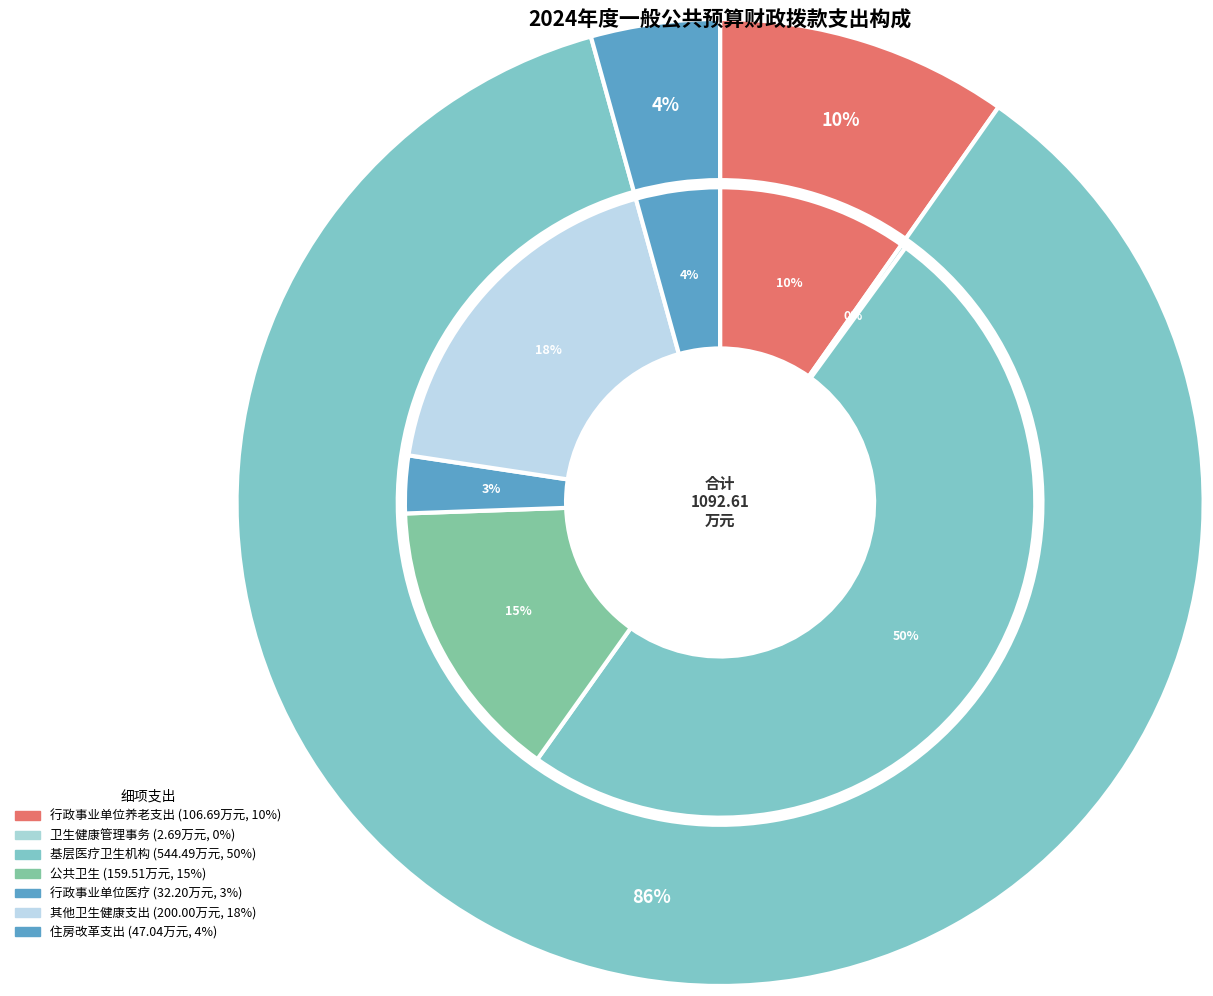

How many segments does this pie chart have?

3